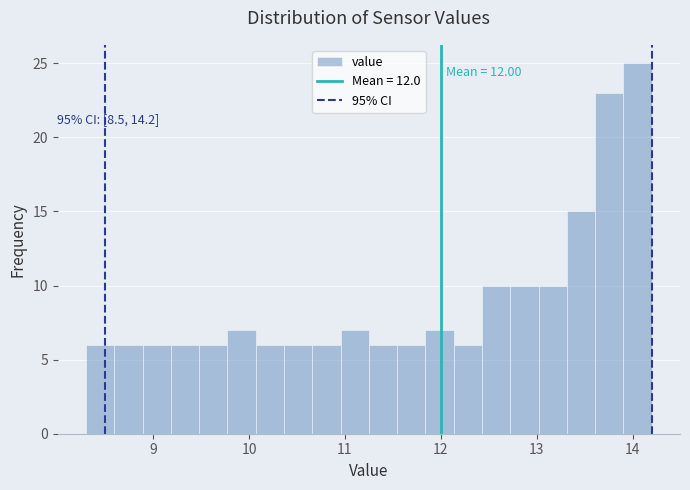

Read against the x-axis, roughly where is the centre of the tallest bar?

14.1